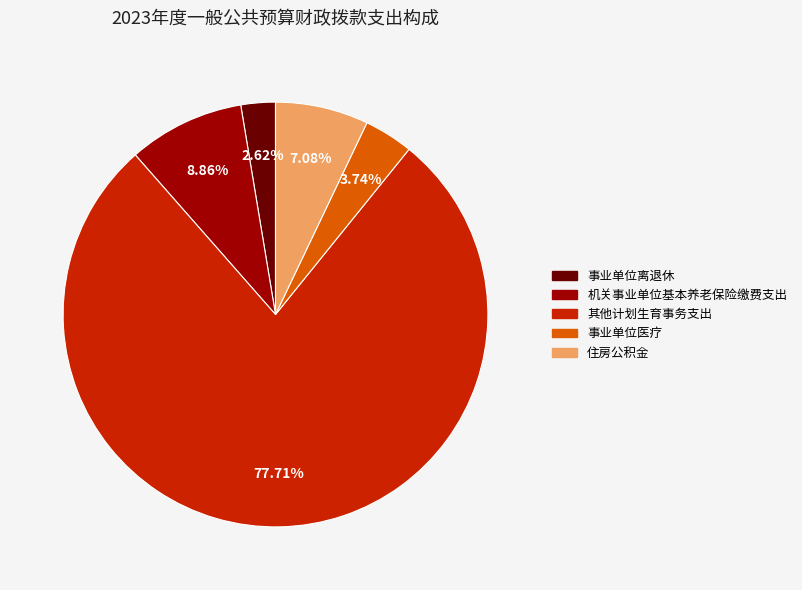

To the nearest percent, what percentage of the pie is 其他计划生育事务支出?

78%